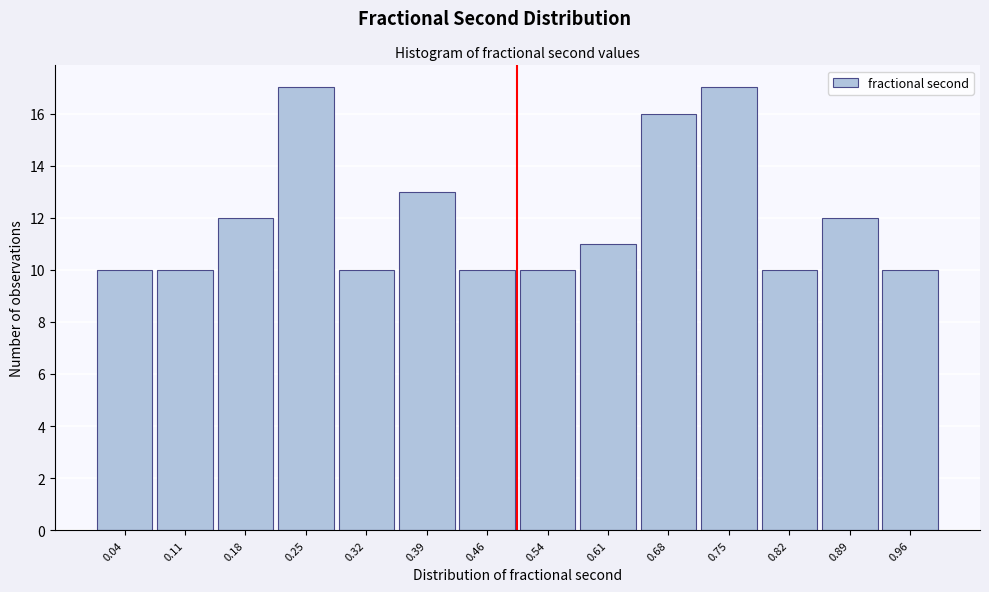

Reading left to right, transcribe this chart: for each bar, give the range it covers on the x-axis and its height. Neither the bar edges nor the heights are printed on the chart, so give them approximately, as read against the axes.

0.00 to 0.07: 10
0.07 to 0.14: 10
0.14 to 0.21: 12
0.21 to 0.29: 17
0.29 to 0.36: 10
0.36 to 0.43: 13
0.43 to 0.50: 10
0.50 to 0.57: 10
0.57 to 0.64: 11
0.64 to 0.71: 16
0.71 to 0.79: 17
0.79 to 0.86: 10
0.86 to 0.93: 12
0.93 to 1.00: 10